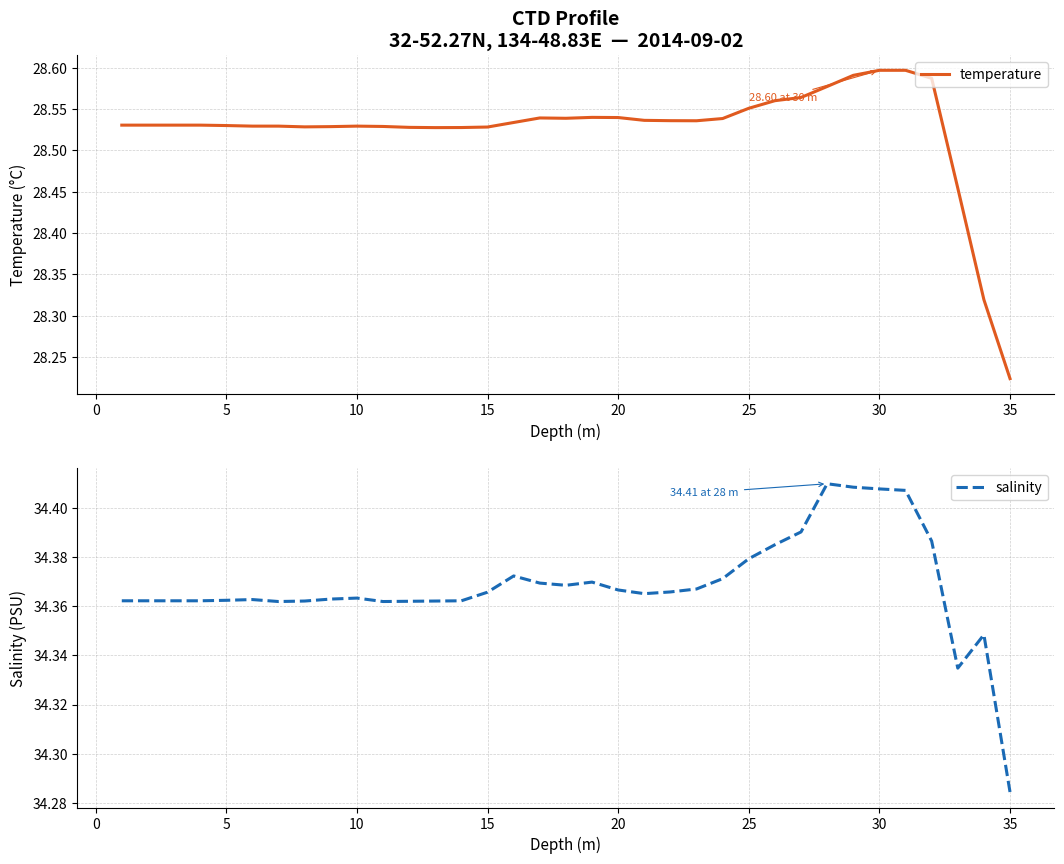

Which series has the largest total across all categories?

salinity